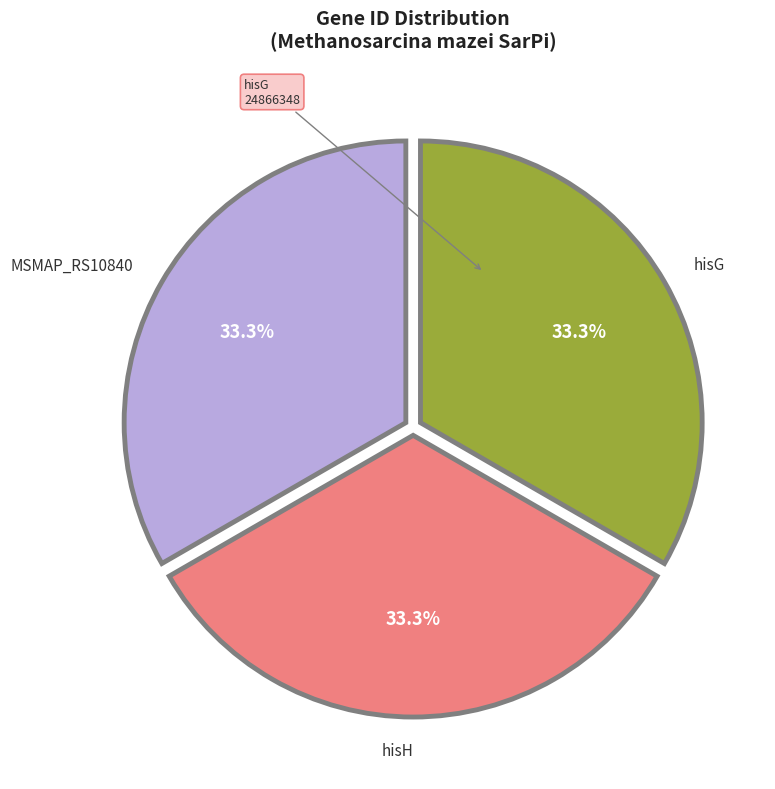

Does any single category account for the majority?

No